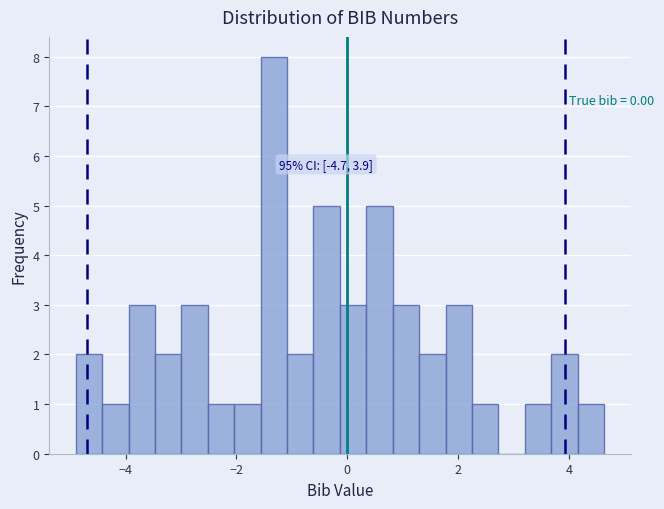

Around what value on the x-axis is the tallest bar? Give the approximate position of its centre, as read against the axis.

-1.4